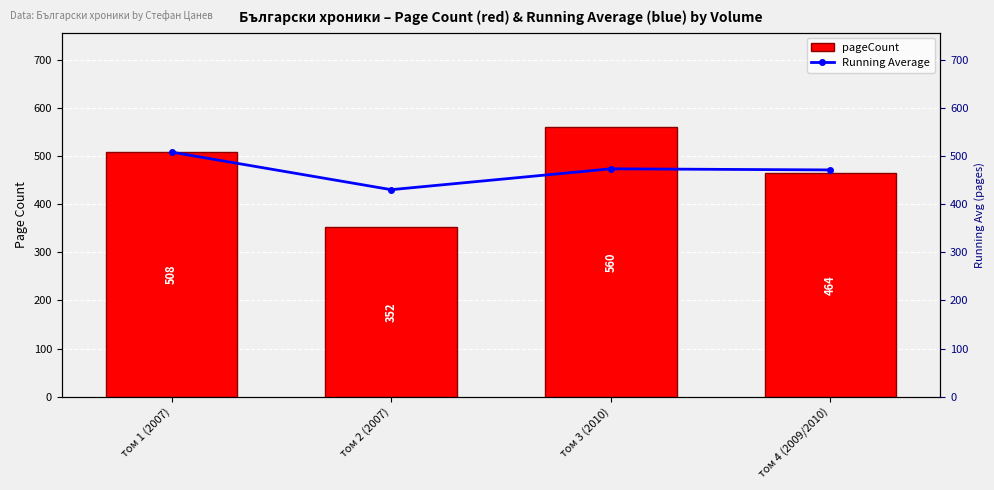

What is the value of the Running Average bar at the 1st from the left?

508.0